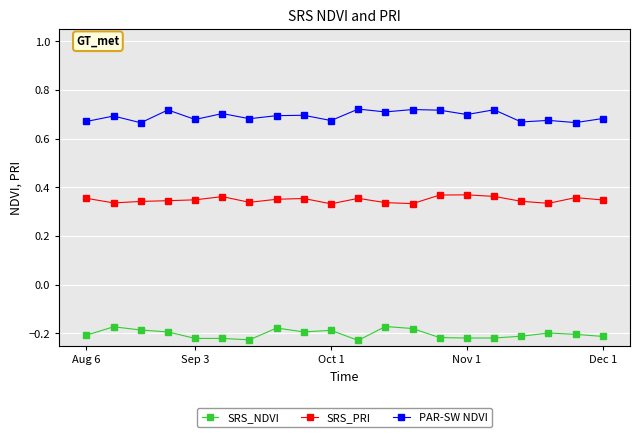

Rank the series by their average value, from lowest to highest.

SRS_NDVI, SRS_PRI, PAR-SW NDVI